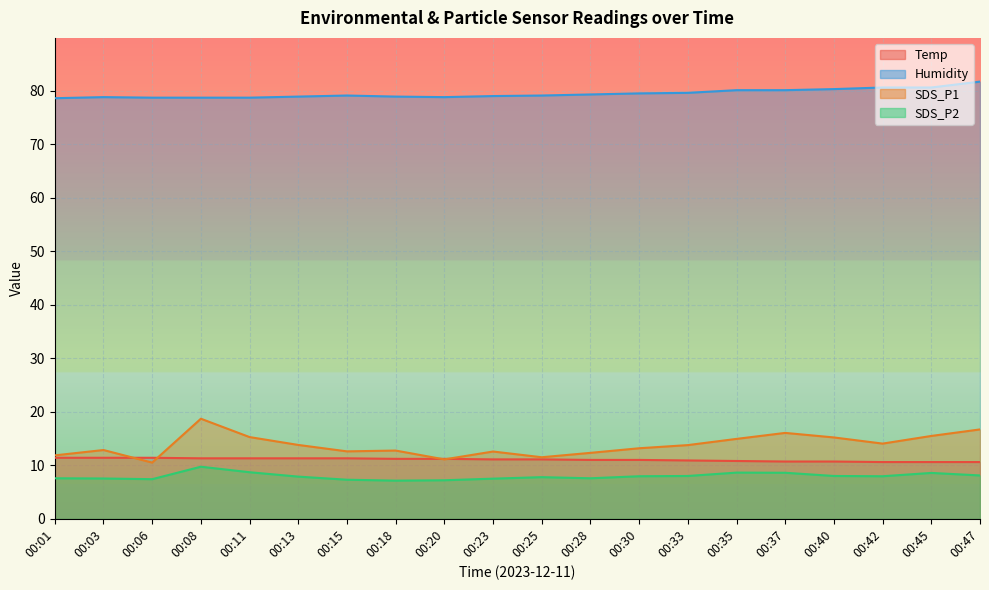

What is the minimum value shown in the chart?

7.1